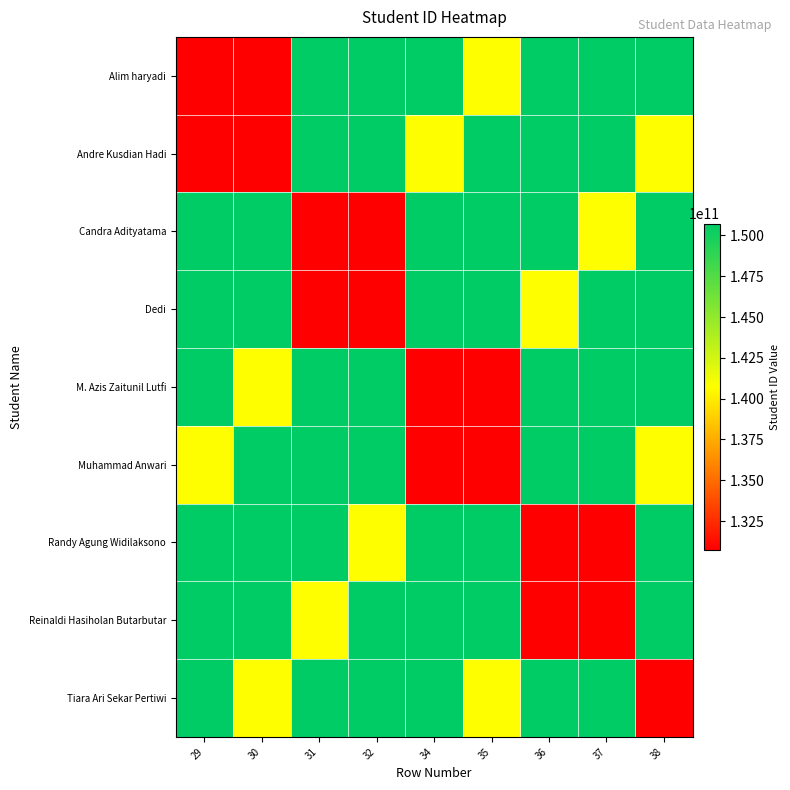

Which category has the highest value across all series?

36